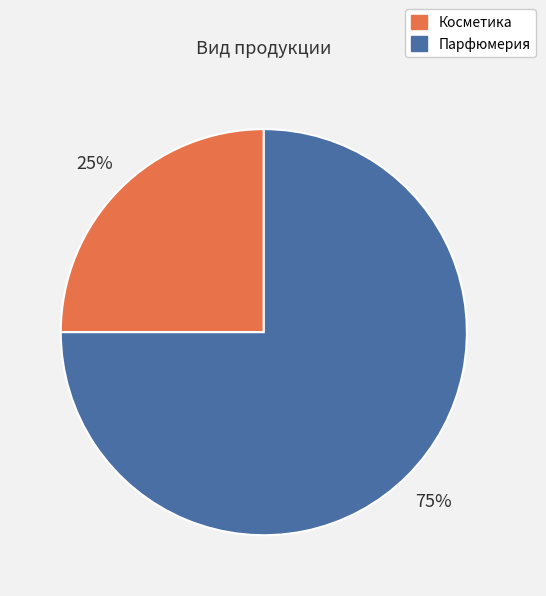

Do Парфюмерия and Косметика together represent more than half of the pie?

Yes